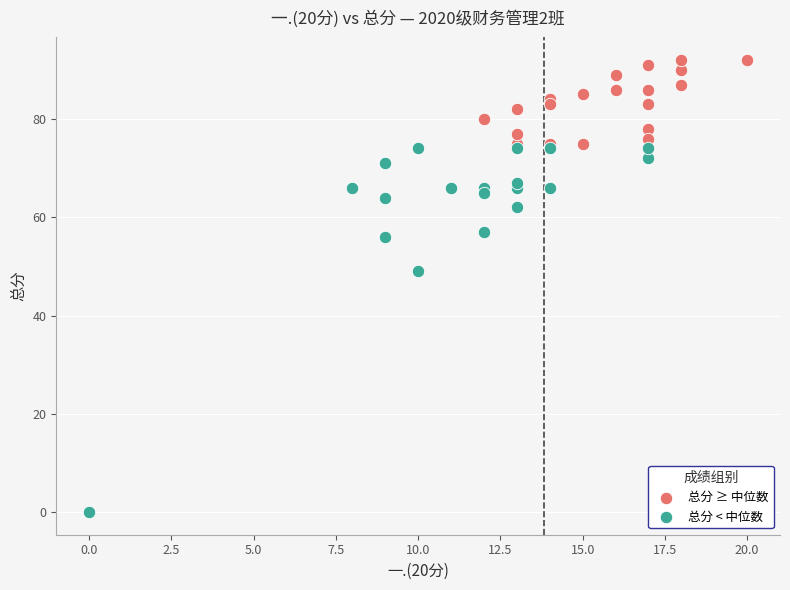

Which series has the largest Y range (max minus min)?

总分 < 中位数